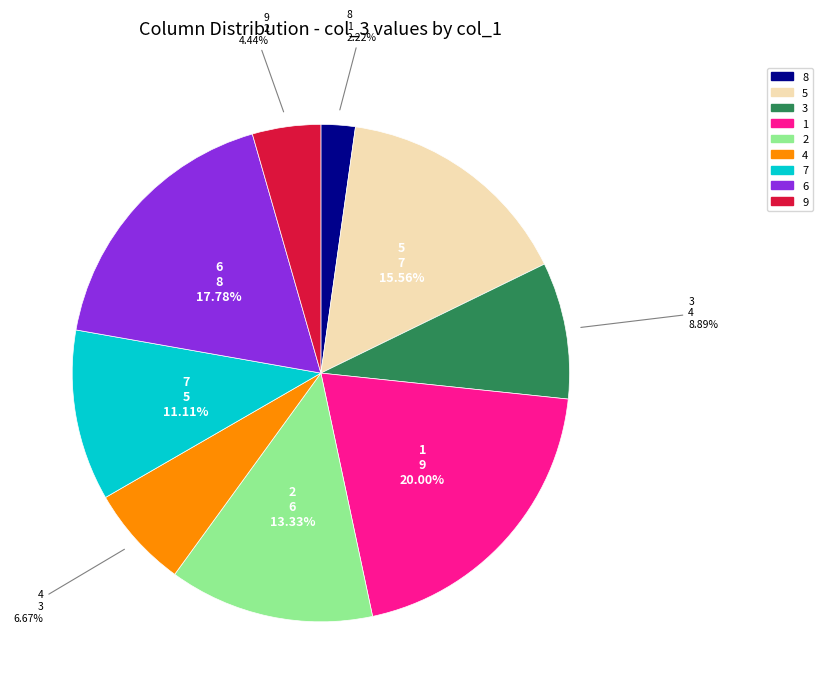

How much of the chart is everything except 6?

82.2%